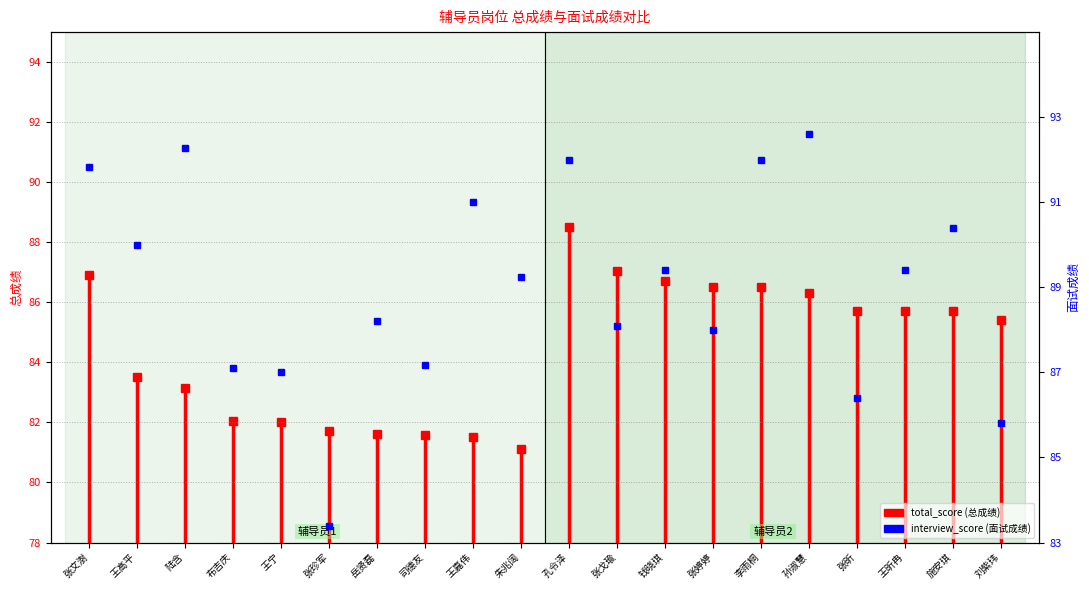

Is it true that the value at 张文澍 is 148.6?

False